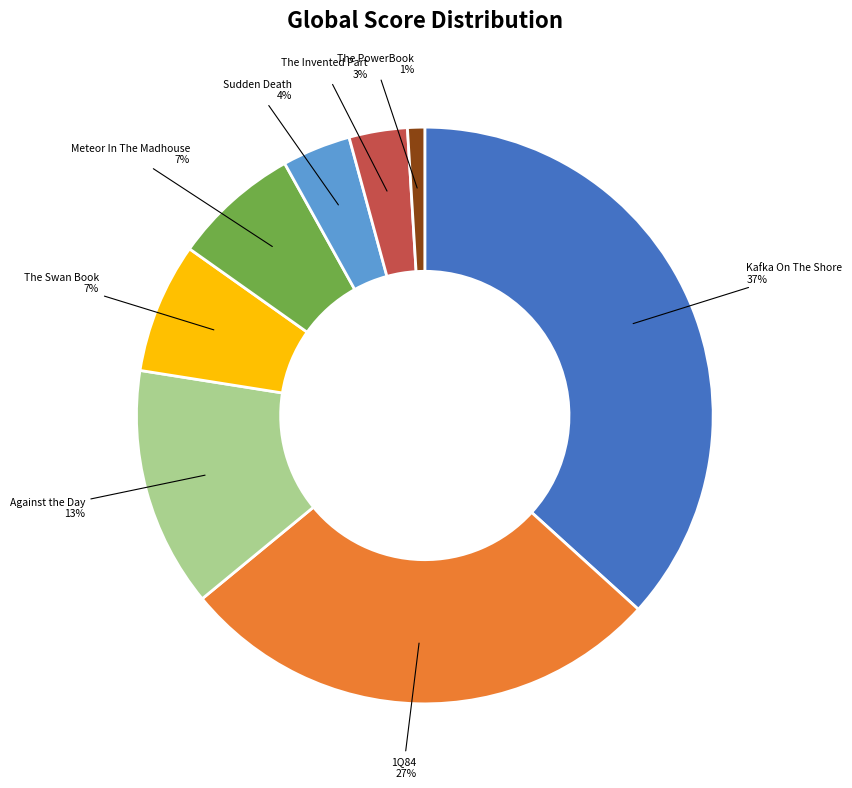

To the nearest percent, what is the combined percentage of Kafka On The Shore and The Invented Part?

40%